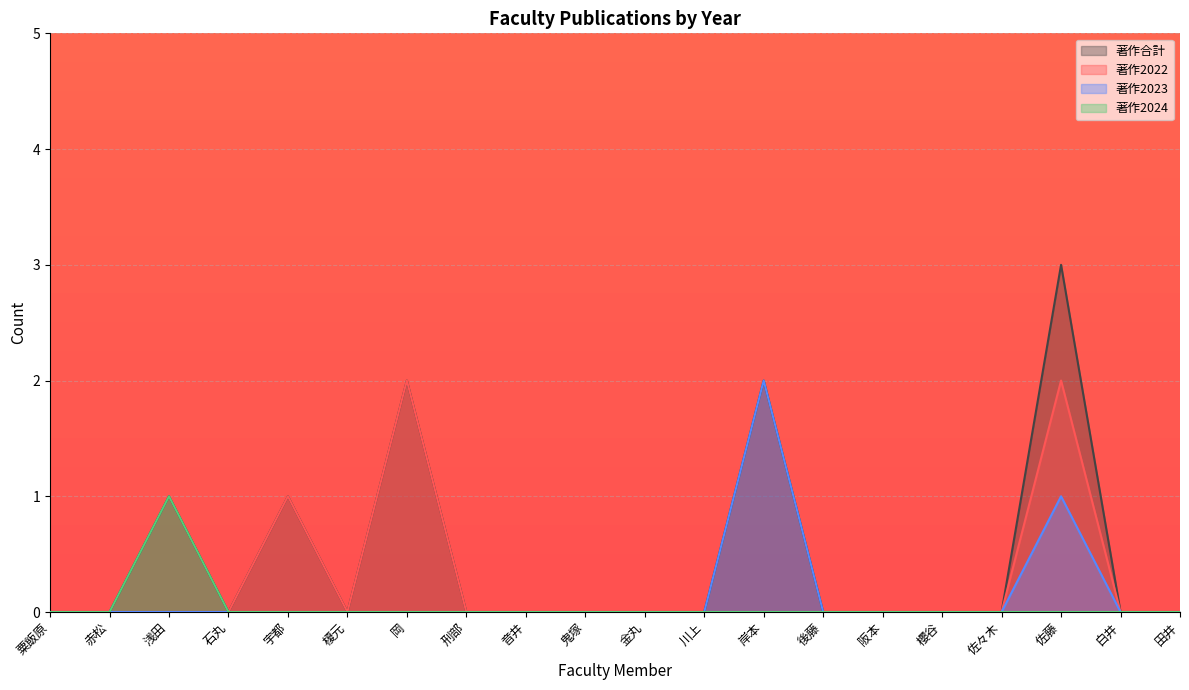

Where is the first local maximum for 著作2022?

宇都